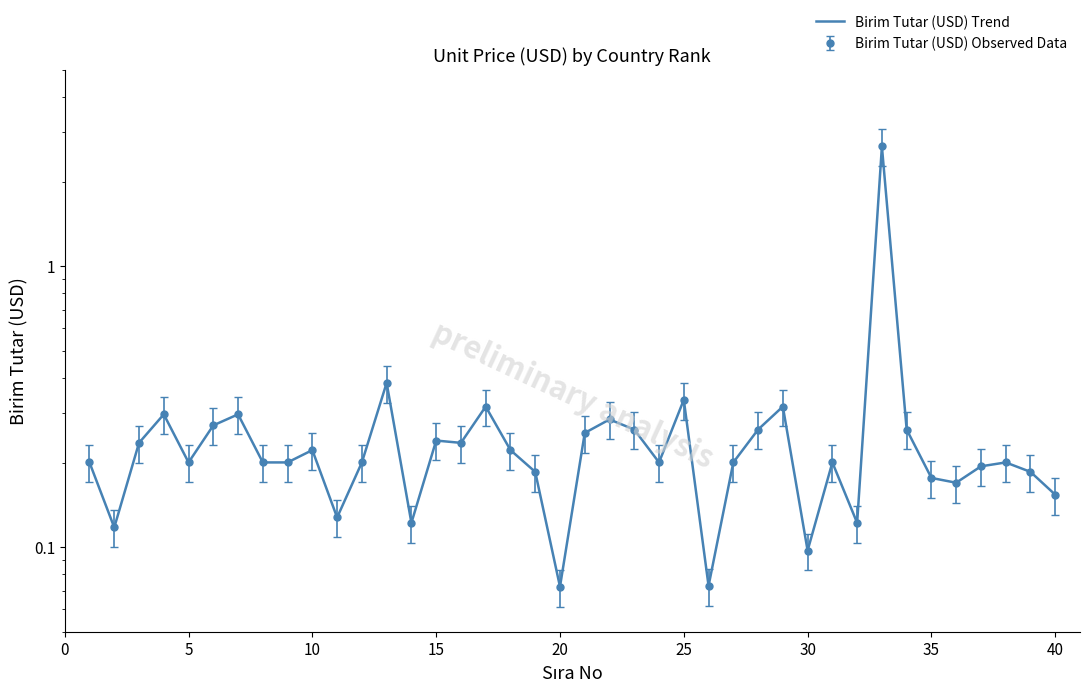

What is the smallest value displayed?

0.1